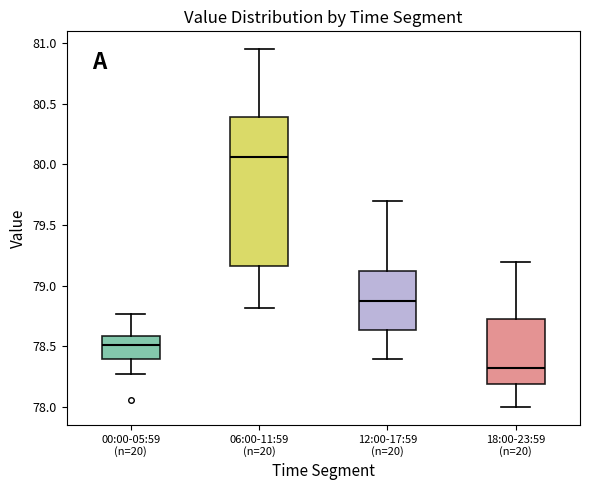

Reading left to right, read every box against the y-axis: the position of its median line, the range the box covers, and the ends of its whiskers. The values are not printed on the chart, so give them approximately, as read against the axis.

00:00-05:59 (n=20): median 78.50, box 78.40 to 78.60, whiskers 78.25 to 78.75
06:00-11:59 (n=20): median 80.05, box 79.15 to 80.40, whiskers 78.80 to 80.95
12:00-17:59 (n=20): median 78.90, box 78.65 to 79.15, whiskers 78.40 to 79.70
18:00-23:59 (n=20): median 78.35, box 78.20 to 78.75, whiskers 78.00 to 79.20